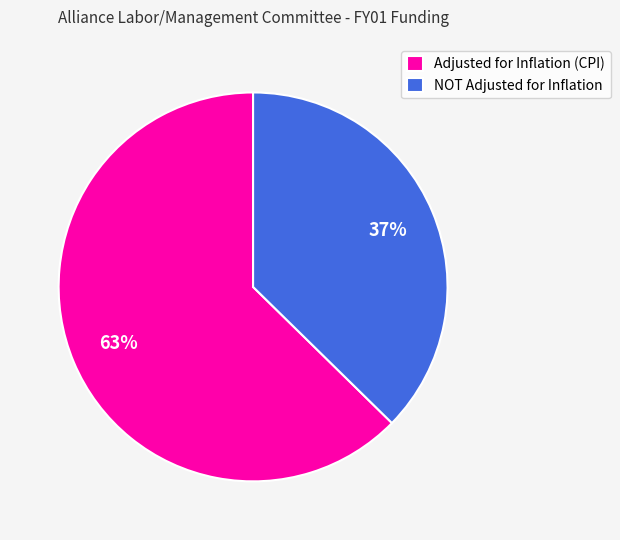

Is it true that Adjusted for Inflation (CPI) is 73% of the pie?

False